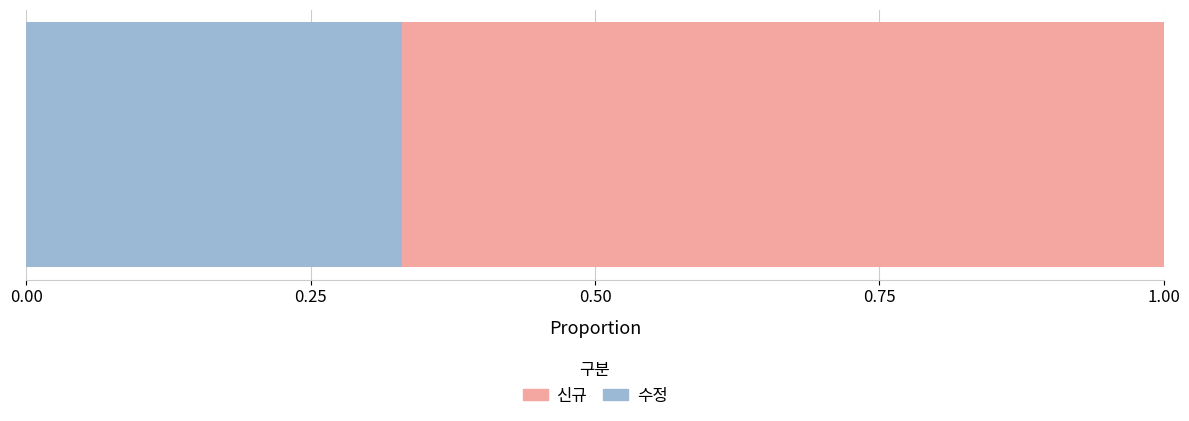

Which series has the widest spread of values?

신규